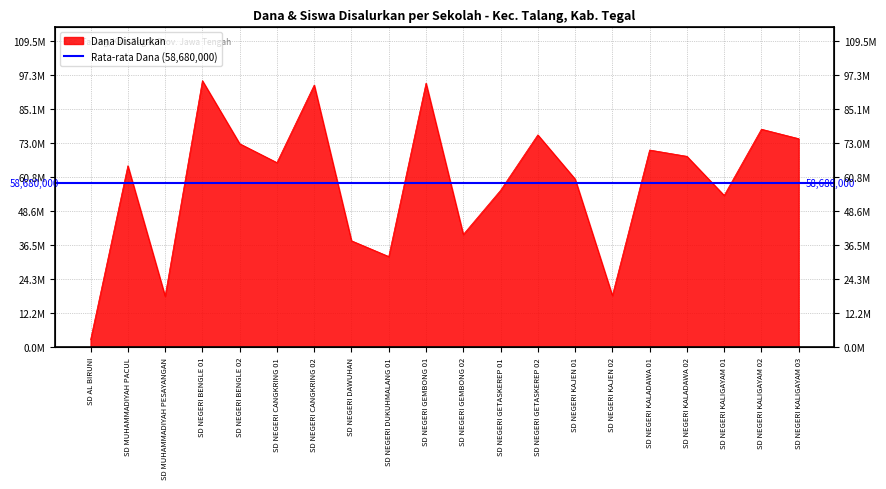

List the labels in order of value, smallest first.

SD AL BIRUNI, SD MUHAMMADIYAH PESAYANGAN, SD NEGERI KAJEN 02, SD NEGERI DUKUHMALANG 01, SD NEGERI DAWUHAN, SD NEGERI GEMBONG 02, SD NEGERI KALIGAYAM 01, SD NEGERI GETASKEREP 01, SD NEGERI KAJEN 01, SD MUHAMMADIYAH PACUL, SD NEGERI CANGKRING 01, SD NEGERI KALADAWA 02, SD NEGERI KALADAWA 01, SD NEGERI BENGLE 02, SD NEGERI KALIGAYAM 03, SD NEGERI GETASKEREP 02, SD NEGERI KALIGAYAM 02, SD NEGERI CANGKRING 02, SD NEGERI GEMBONG 01, SD NEGERI BENGLE 01